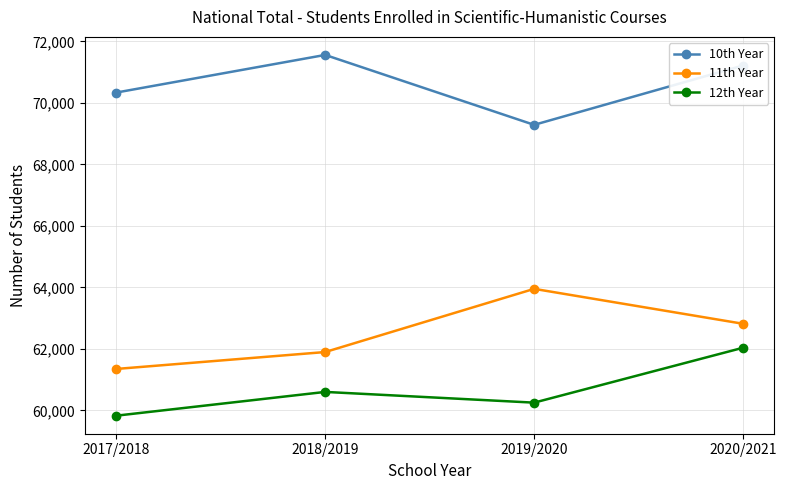

True or false: 10th Year has more than 2 interior local peaks.

False